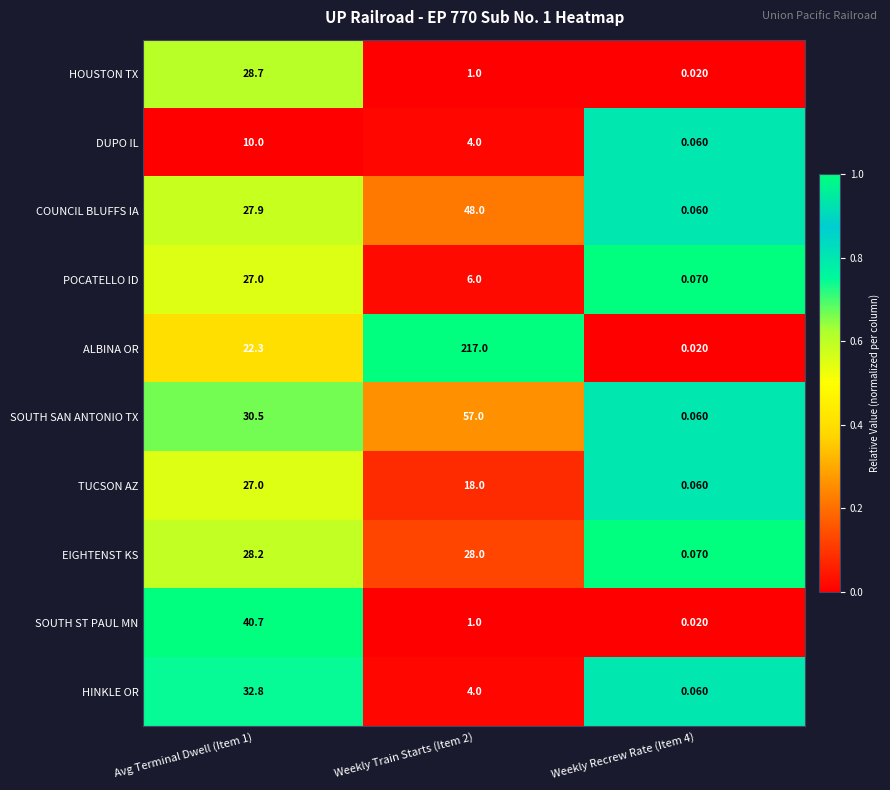

Between Weekly Train Starts (Item 2) and Weekly Recrew Rate (Item 4), which series saw the biggest shift?

ALBINA OR